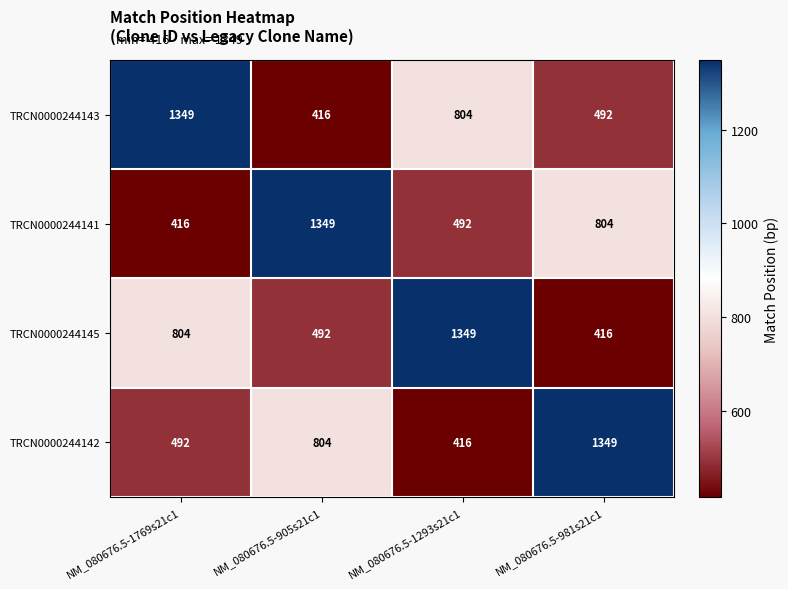

The value of TRCN0000244141 at NM_080676.5-1293s21c1 is 492. True or false?

True